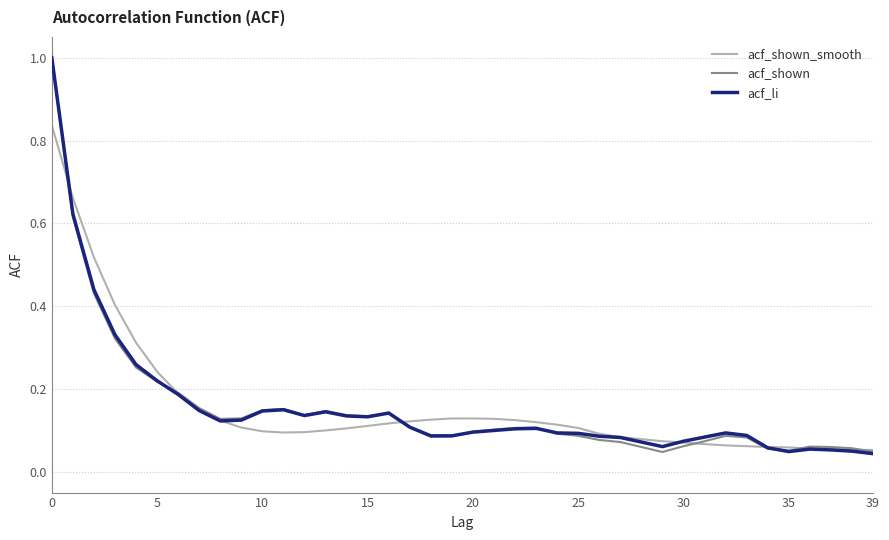

Does the chart have visible grid lines?

Yes